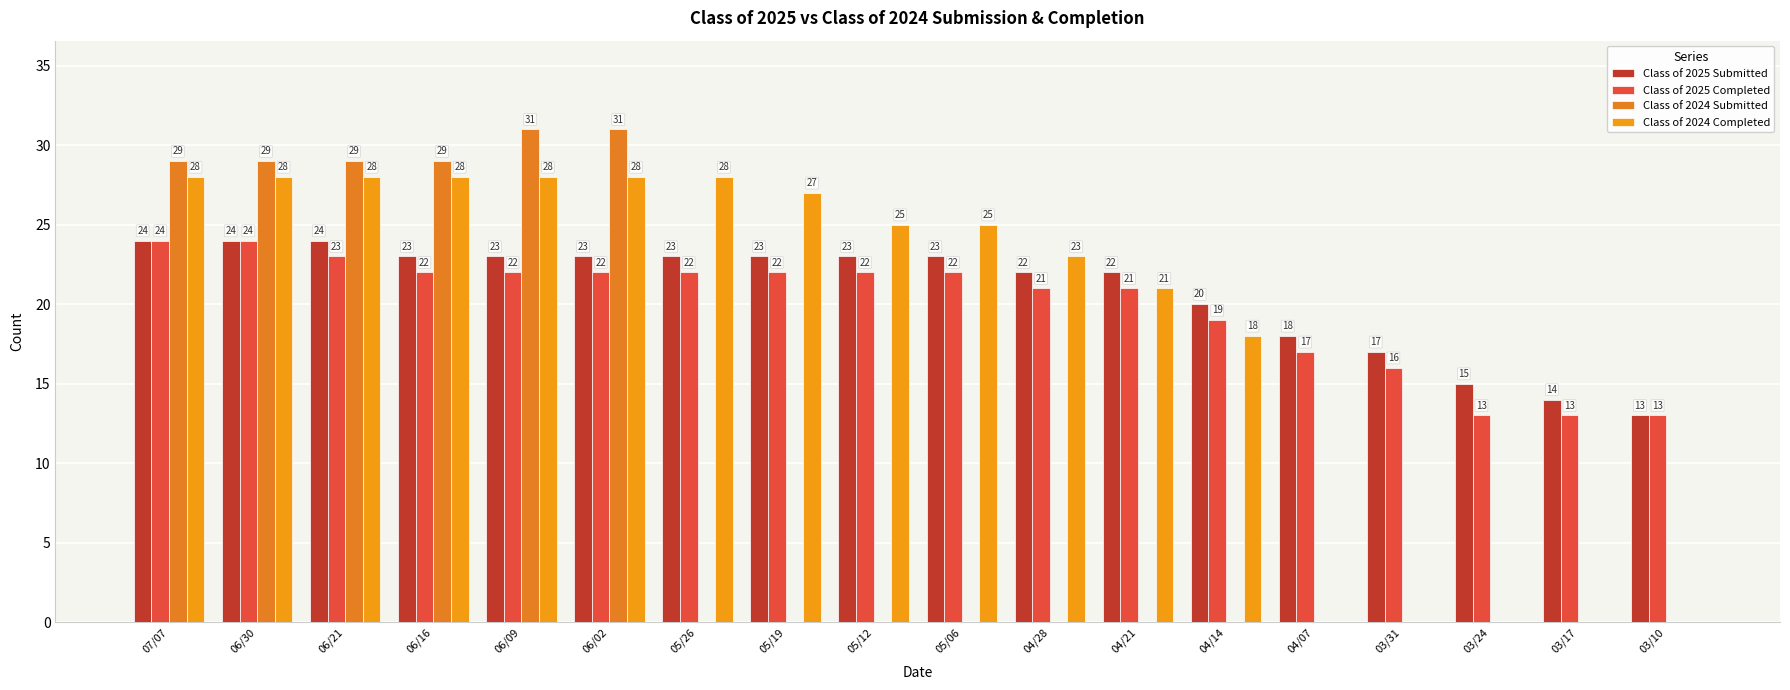

What are all the series names shown in the legend?

Class of 2025 Submitted, Class of 2025 Completed, Class of 2024 Submitted, Class of 2024 Completed